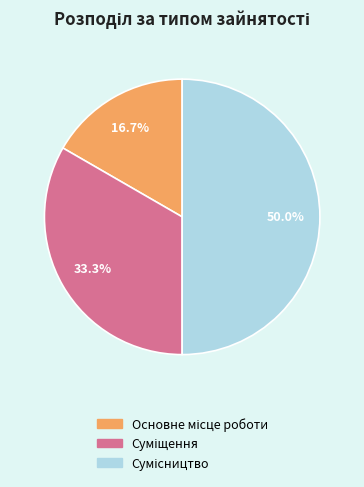

How many slices are in this pie chart?

3